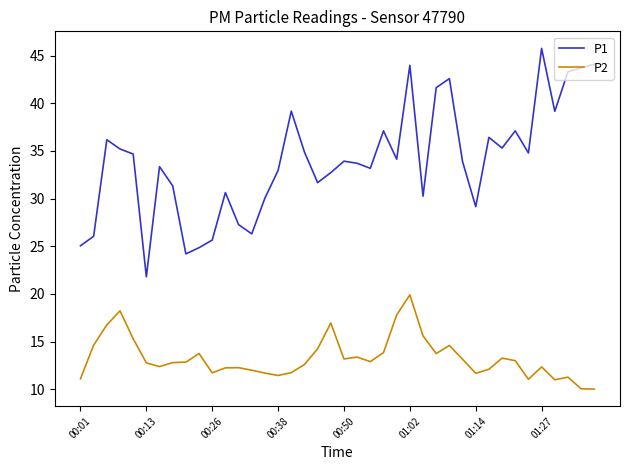

What is the greatest value displayed?

45.8